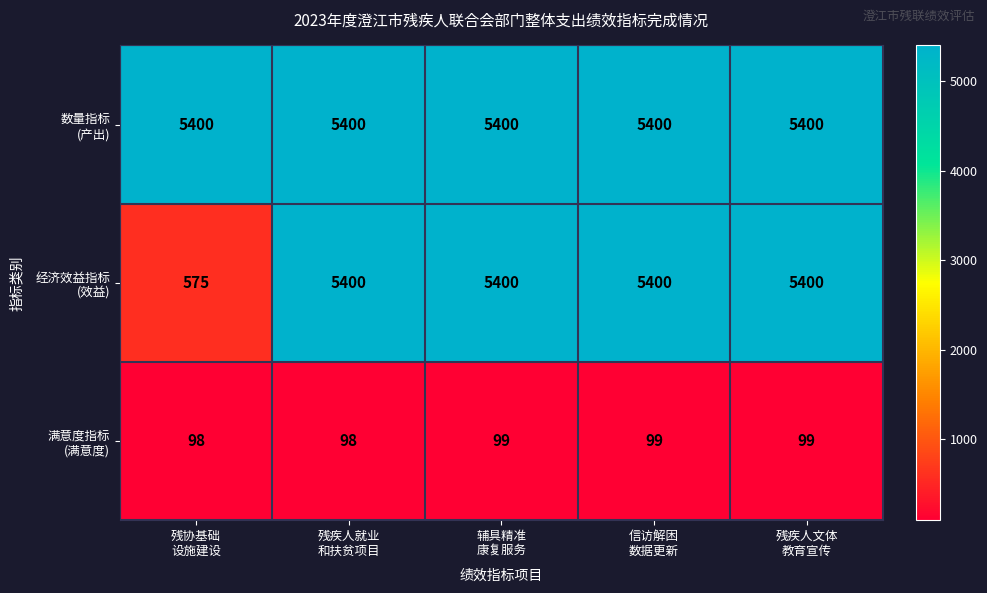

What is the maximum value shown in the chart?

5400